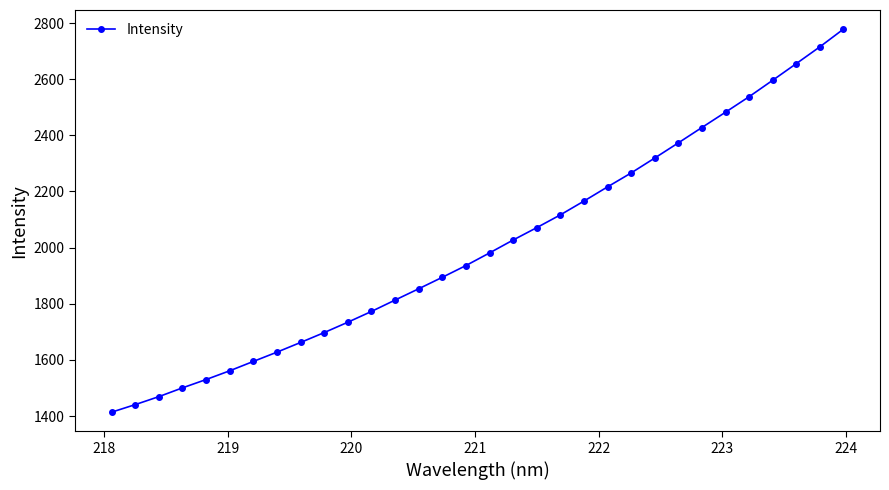

What is the smallest value displayed?

1413.8